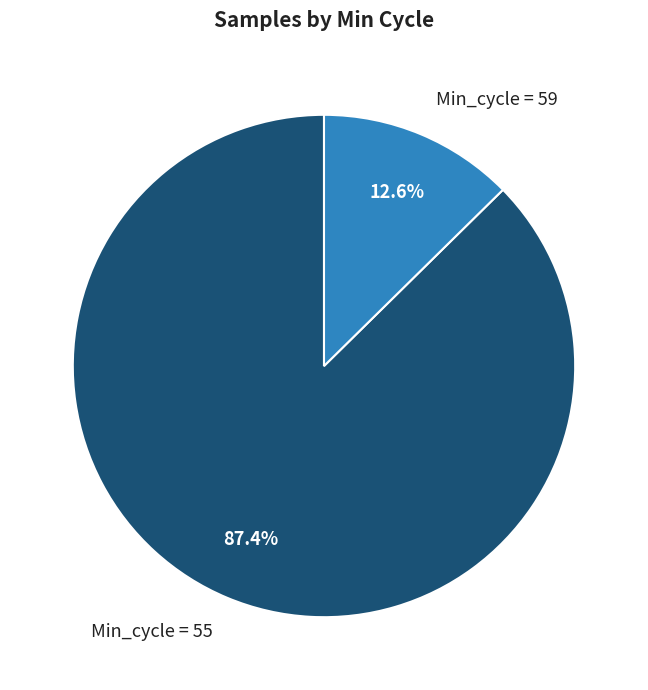

Combined, what portion of the pie is Min_cycle = 55 and Min_cycle = 59?

100.0%